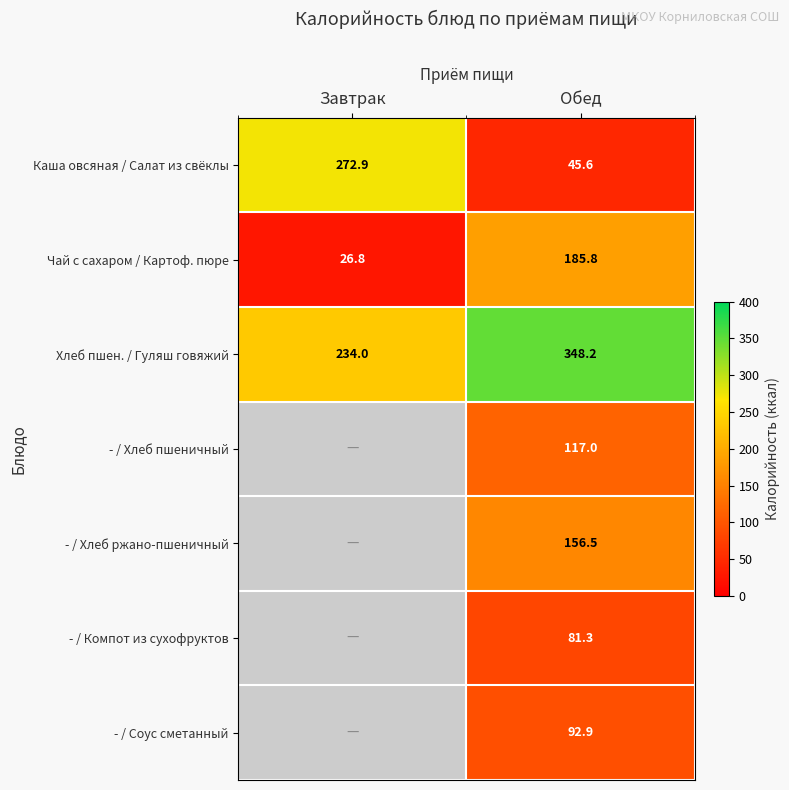

What is the total value across all series at Обед?

1027.3